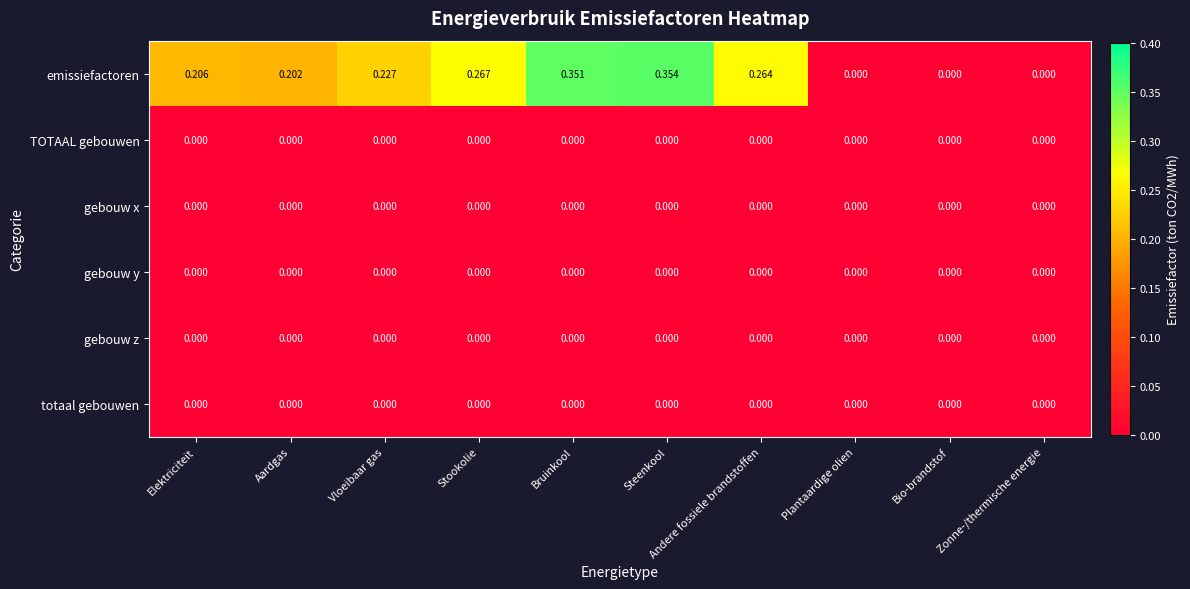

At which category is the sum across all series the highest?

Steenkool